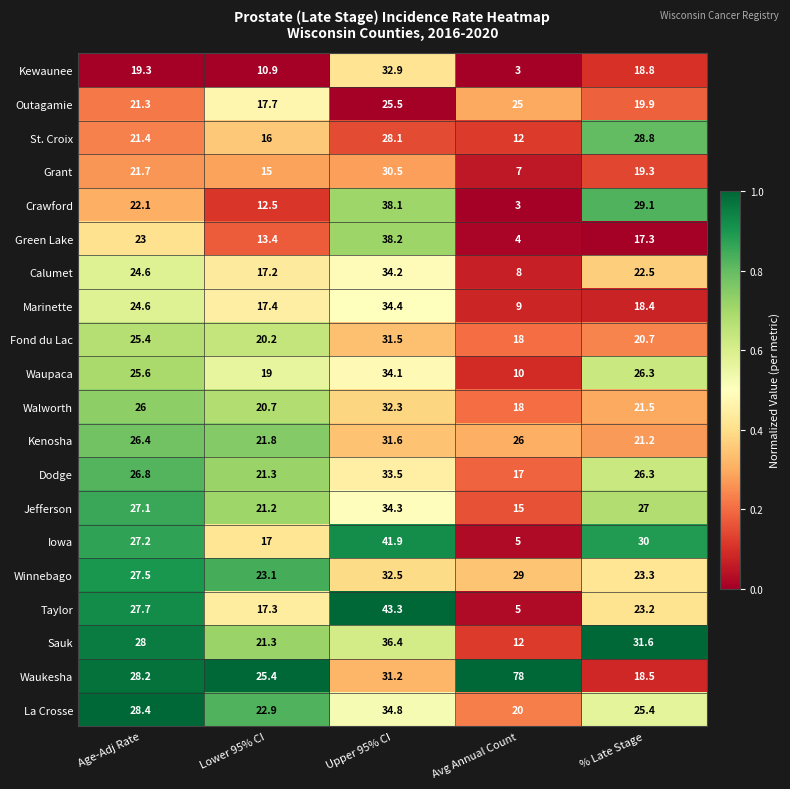

What is the approximate value of Fond du Lac at Age-Adj Rate?

25.4